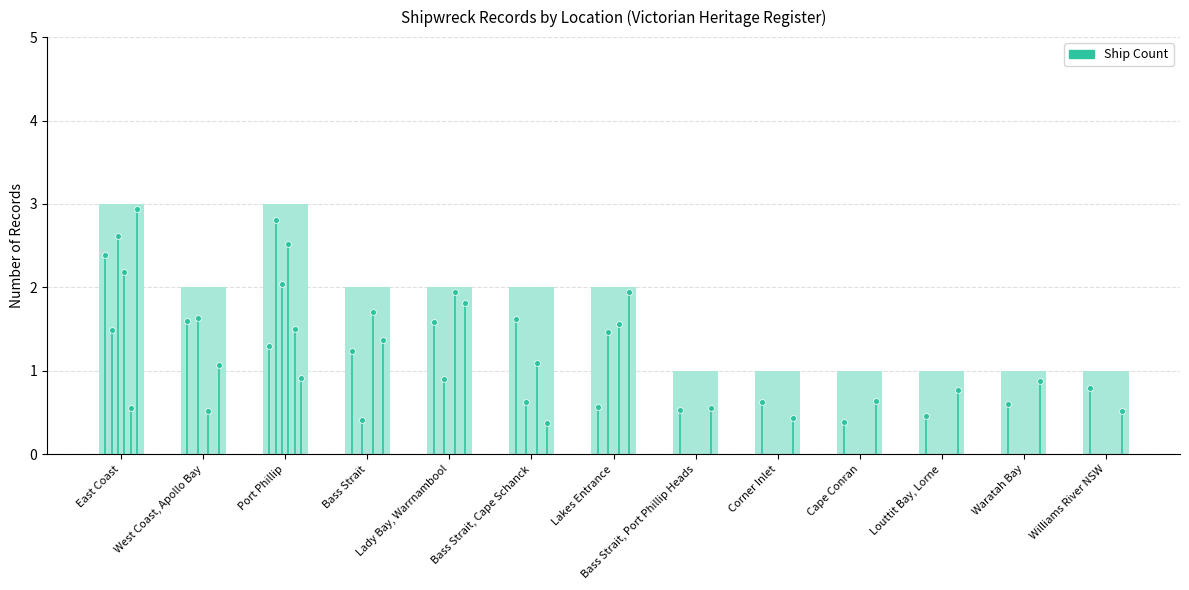

What is the change in value from Port Phillip to Bass Strait, Cape Schanck?

-1